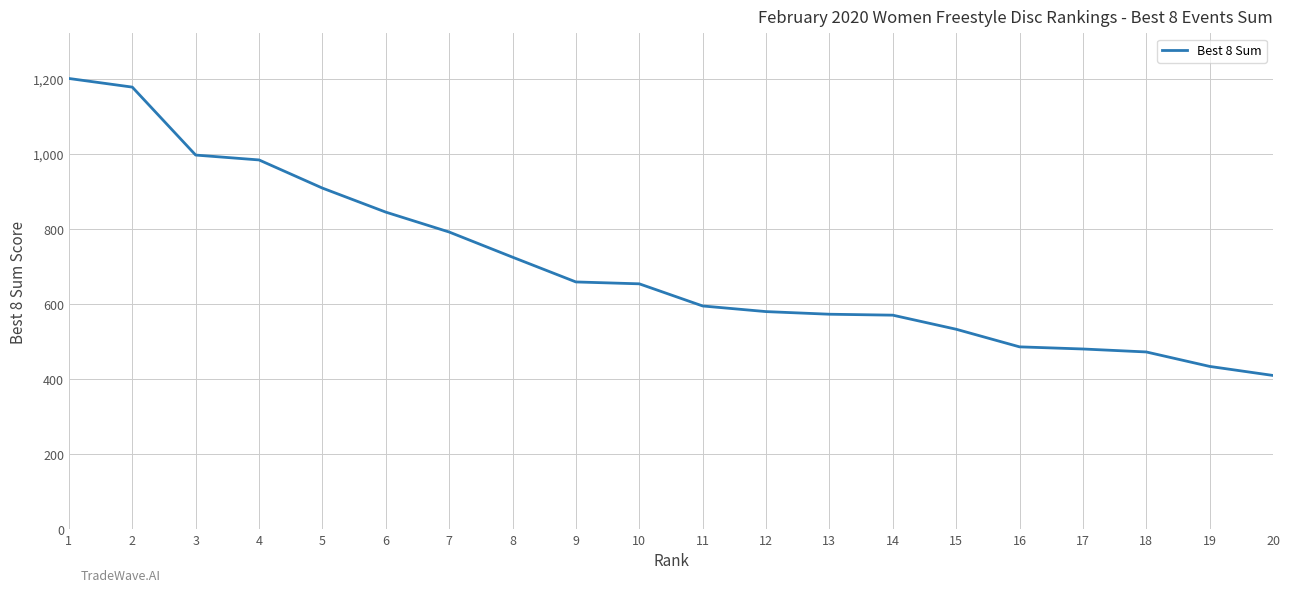

Read the value at 12.

580.0